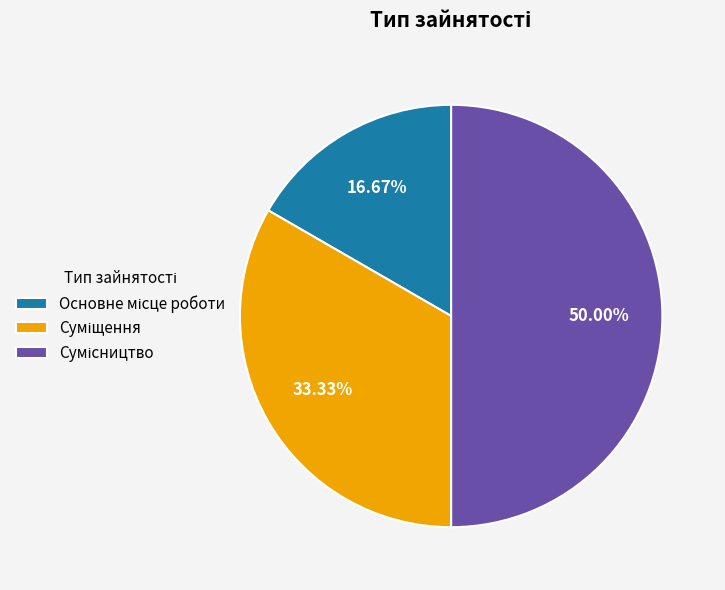

To the nearest percent, what is the average slice percentage?

33%